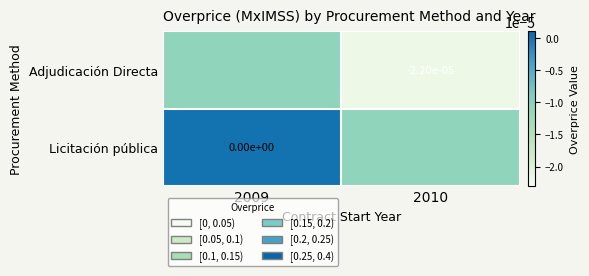

Is it true that Adjudicación Directa equals -0.0 at 2010?

True